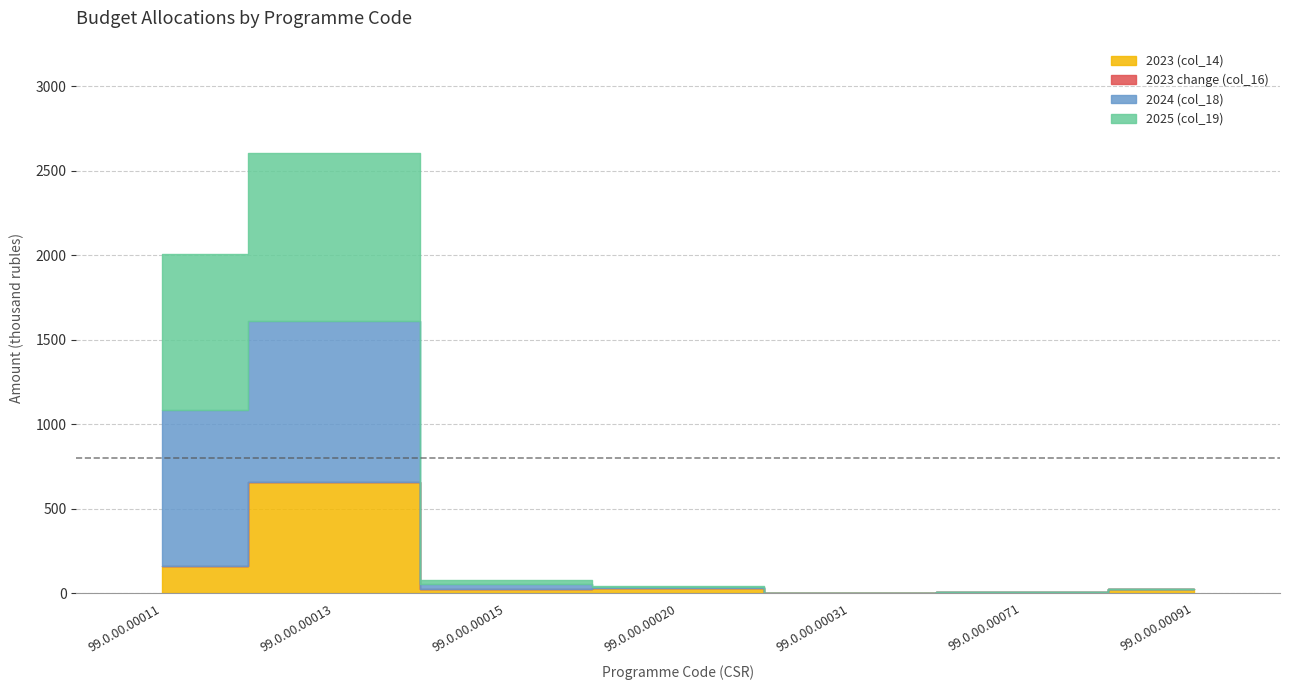

At 99.0.00.00091, list the series in order from largest to smallest.

2023 (col_14), 2023 change (col_16), 2024 (col_18), 2025 (col_19)